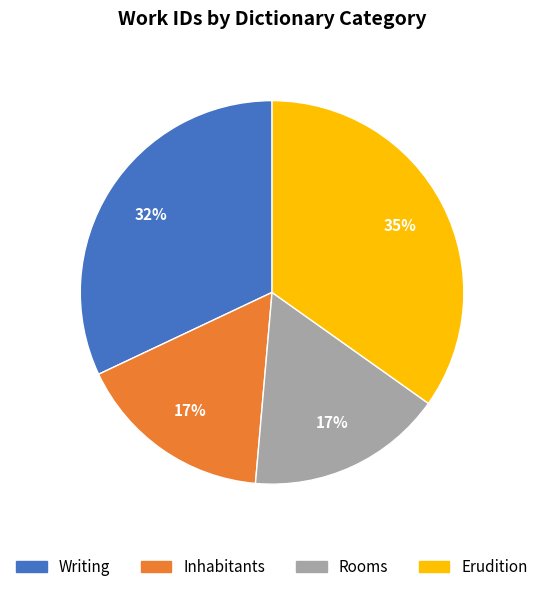

What is the ratio of the value at Rooms to the value at Inhabitants?

1.0